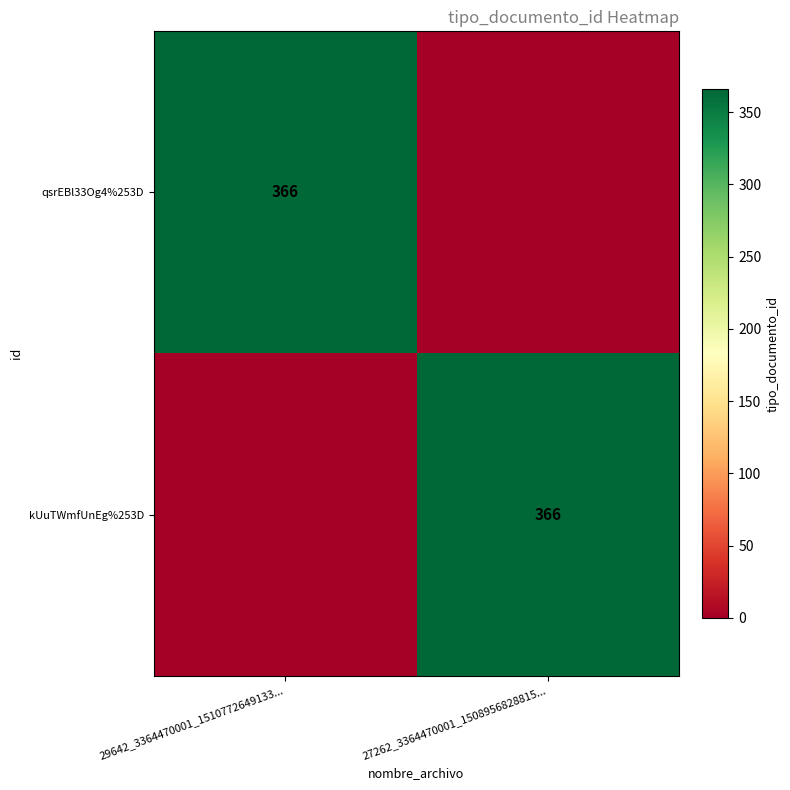

Is it true that qsrEBl33Og4%253D equals 156 at 29642_3364470001_1510772649133...?

False